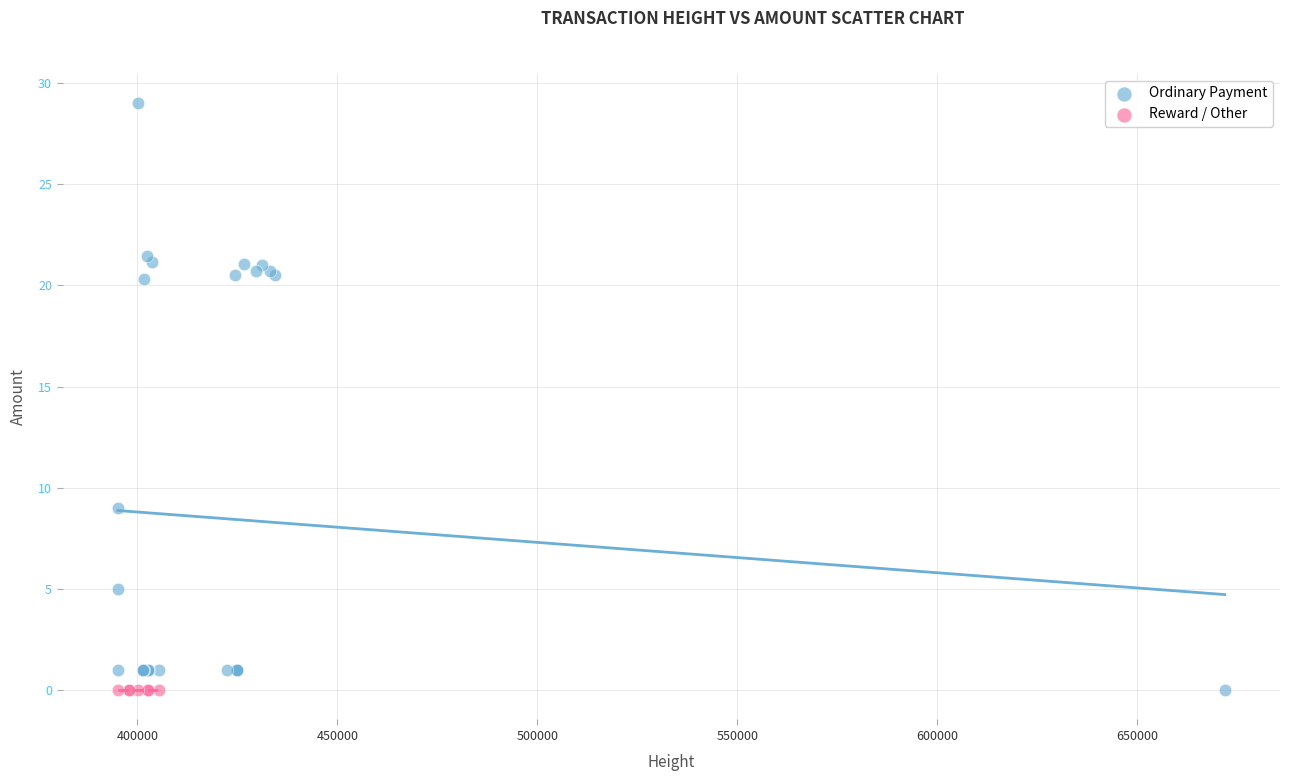

Which series contains the highest Y value?

Ordinary Payment